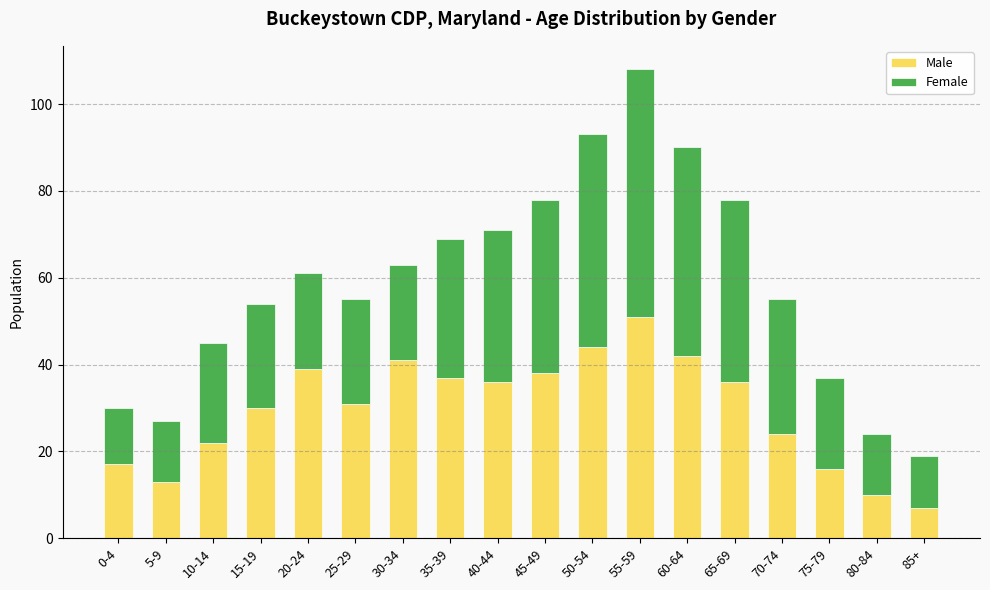

Is it true that Male equals 58 at 40-44?

False